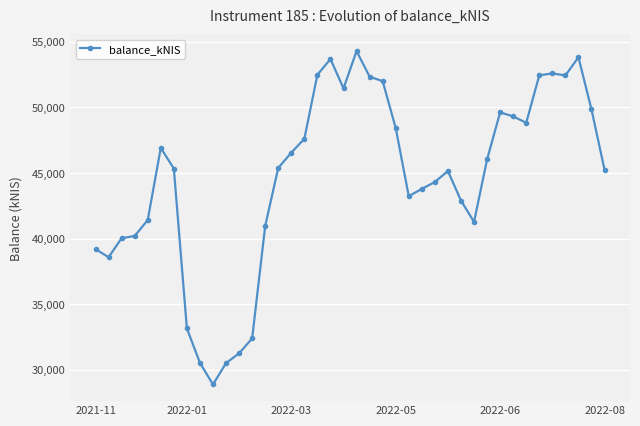

What is the value of the 16th point from the left?

46552.0